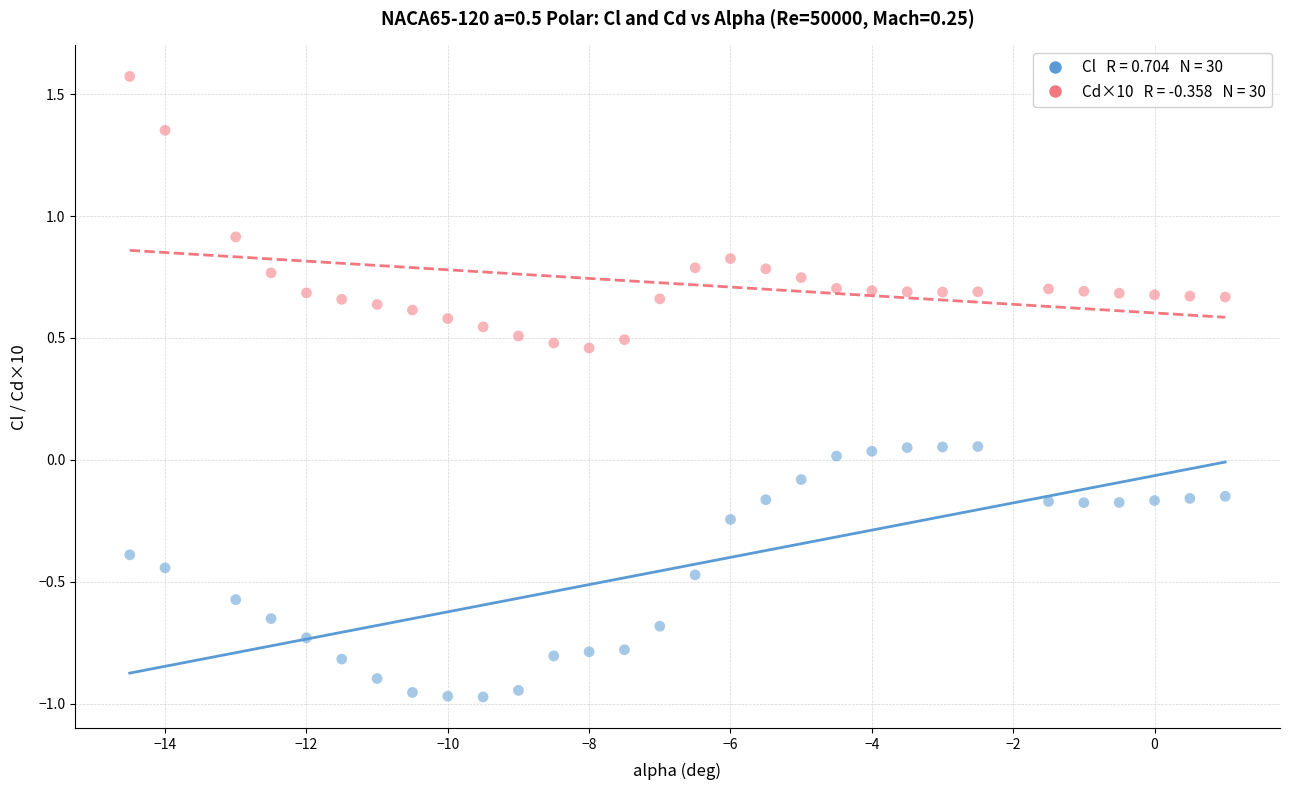

Across all data points, what is the range of X values (max minus min)?

15.5